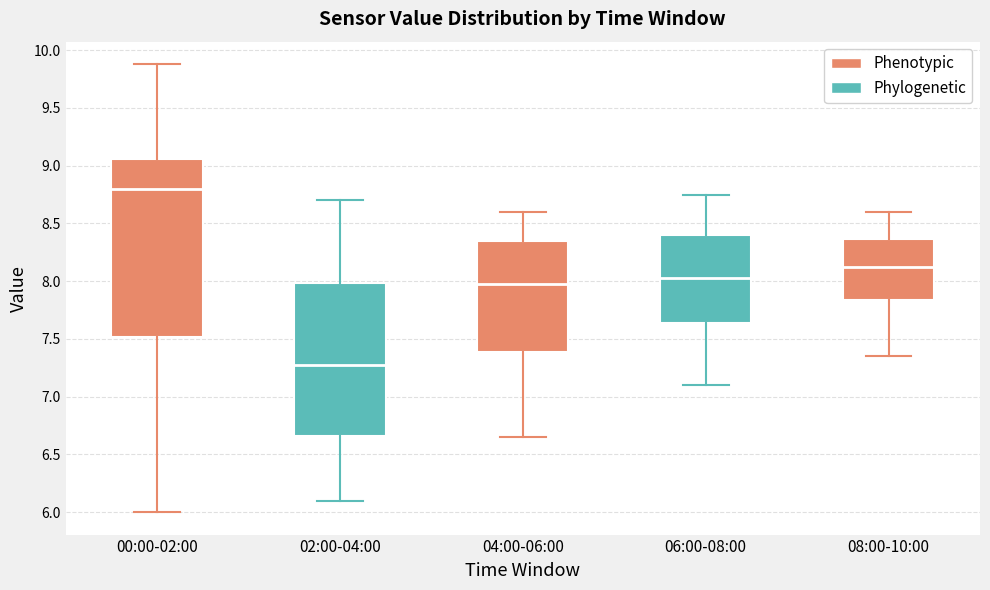

Where does the upper whisker of the box for 08:00-10:00 end on the y-axis? The values are not printed on the chart, so give them approximately, as read against the axis.

8.60